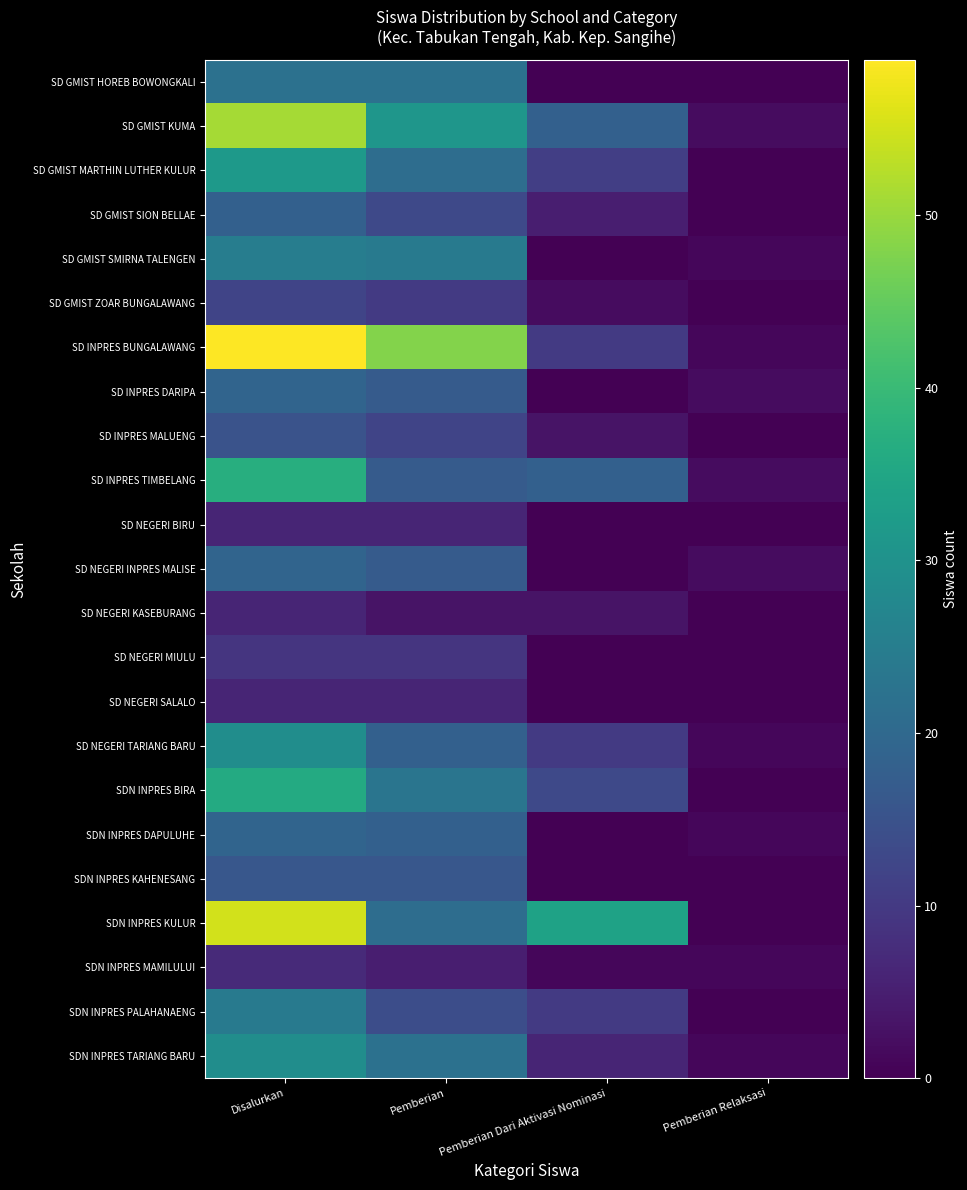

Reading left to right, transcribe all the data shown in this chart.

SD GMIST HOREB BOWONGKALI: Disalurkan=22	Pemberian=22	Pemberian Dari Aktivasi Nominasi=0	Pemberian Relaksasi=0
SD GMIST KUMA: Disalurkan=51	Pemberian=31	Pemberian Dari Aktivasi Nominasi=18	Pemberian Relaksasi=2
SD GMIST MARTHIN LUTHER KULUR: Disalurkan=32	Pemberian=21	Pemberian Dari Aktivasi Nominasi=11	Pemberian Relaksasi=0
SD GMIST SION BELLAE: Disalurkan=18	Pemberian=13	Pemberian Dari Aktivasi Nominasi=5	Pemberian Relaksasi=0
SD GMIST SMIRNA TALENGEN: Disalurkan=25	Pemberian=24	Pemberian Dari Aktivasi Nominasi=0	Pemberian Relaksasi=1
SD GMIST ZOAR BUNGALAWANG: Disalurkan=12	Pemberian=10	Pemberian Dari Aktivasi Nominasi=2	Pemberian Relaksasi=0
SD INPRES BUNGALAWANG: Disalurkan=59	Pemberian=48	Pemberian Dari Aktivasi Nominasi=10	Pemberian Relaksasi=1
SD INPRES DARIPA: Disalurkan=19	Pemberian=17	Pemberian Dari Aktivasi Nominasi=0	Pemberian Relaksasi=2
SD INPRES MALUENG: Disalurkan=15	Pemberian=12	Pemberian Dari Aktivasi Nominasi=3	Pemberian Relaksasi=0
SD INPRES TIMBELANG: Disalurkan=37	Pemberian=17	Pemberian Dari Aktivasi Nominasi=18	Pemberian Relaksasi=2
SD NEGERI BIRU: Disalurkan=6	Pemberian=6	Pemberian Dari Aktivasi Nominasi=0	Pemberian Relaksasi=0
SD NEGERI INPRES MALISE: Disalurkan=19	Pemberian=17	Pemberian Dari Aktivasi Nominasi=0	Pemberian Relaksasi=2
SD NEGERI KASEBURANG: Disalurkan=6	Pemberian=3	Pemberian Dari Aktivasi Nominasi=3	Pemberian Relaksasi=0
SD NEGERI MIULU: Disalurkan=9	Pemberian=9	Pemberian Dari Aktivasi Nominasi=0	Pemberian Relaksasi=0
SD NEGERI SALALO: Disalurkan=6	Pemberian=6	Pemberian Dari Aktivasi Nominasi=0	Pemberian Relaksasi=0
SD NEGERI TARIANG BARU: Disalurkan=29	Pemberian=18	Pemberian Dari Aktivasi Nominasi=10	Pemberian Relaksasi=1
SDN INPRES BIRA: Disalurkan=36	Pemberian=23	Pemberian Dari Aktivasi Nominasi=13	Pemberian Relaksasi=0
SDN INPRES DAPULUHE: Disalurkan=19	Pemberian=18	Pemberian Dari Aktivasi Nominasi=0	Pemberian Relaksasi=1
SDN INPRES KAHENESANG: Disalurkan=16	Pemberian=16	Pemberian Dari Aktivasi Nominasi=0	Pemberian Relaksasi=0
SDN INPRES KULUR: Disalurkan=55	Pemberian=21	Pemberian Dari Aktivasi Nominasi=34	Pemberian Relaksasi=0
SDN INPRES MAMILULUI: Disalurkan=7	Pemberian=5	Pemberian Dari Aktivasi Nominasi=1	Pemberian Relaksasi=1
SDN INPRES PALAHANAENG: Disalurkan=24	Pemberian=14	Pemberian Dari Aktivasi Nominasi=10	Pemberian Relaksasi=0
SDN INPRES TARIANG BARU: Disalurkan=29	Pemberian=22	Pemberian Dari Aktivasi Nominasi=6	Pemberian Relaksasi=1